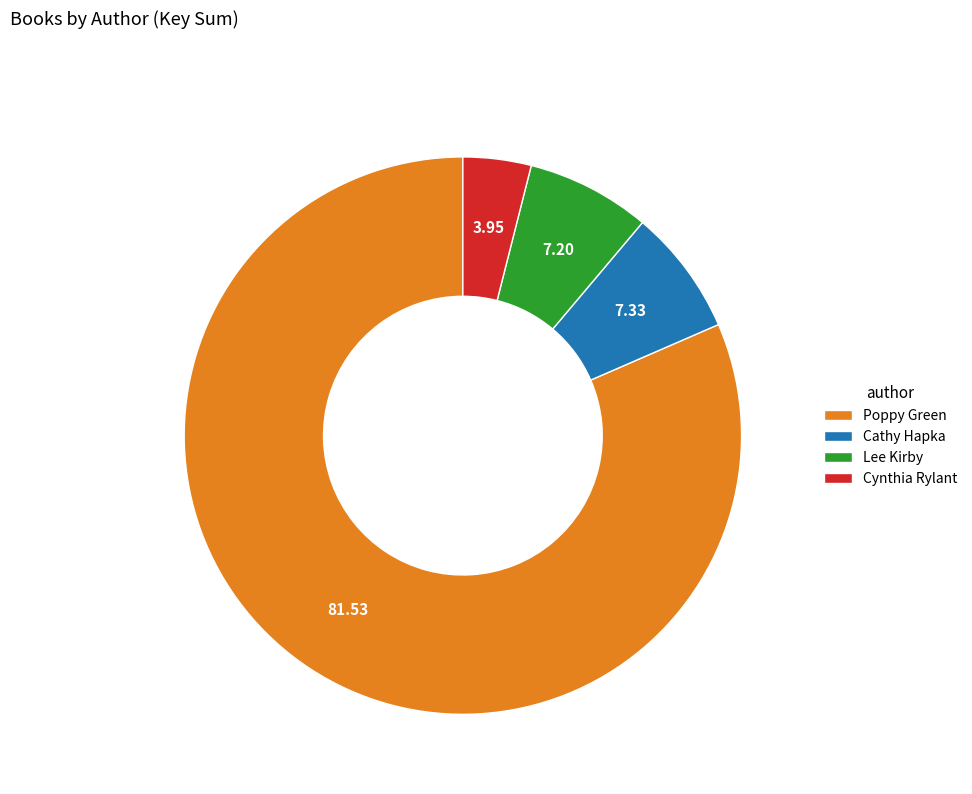

How many slices are in this pie chart?

4